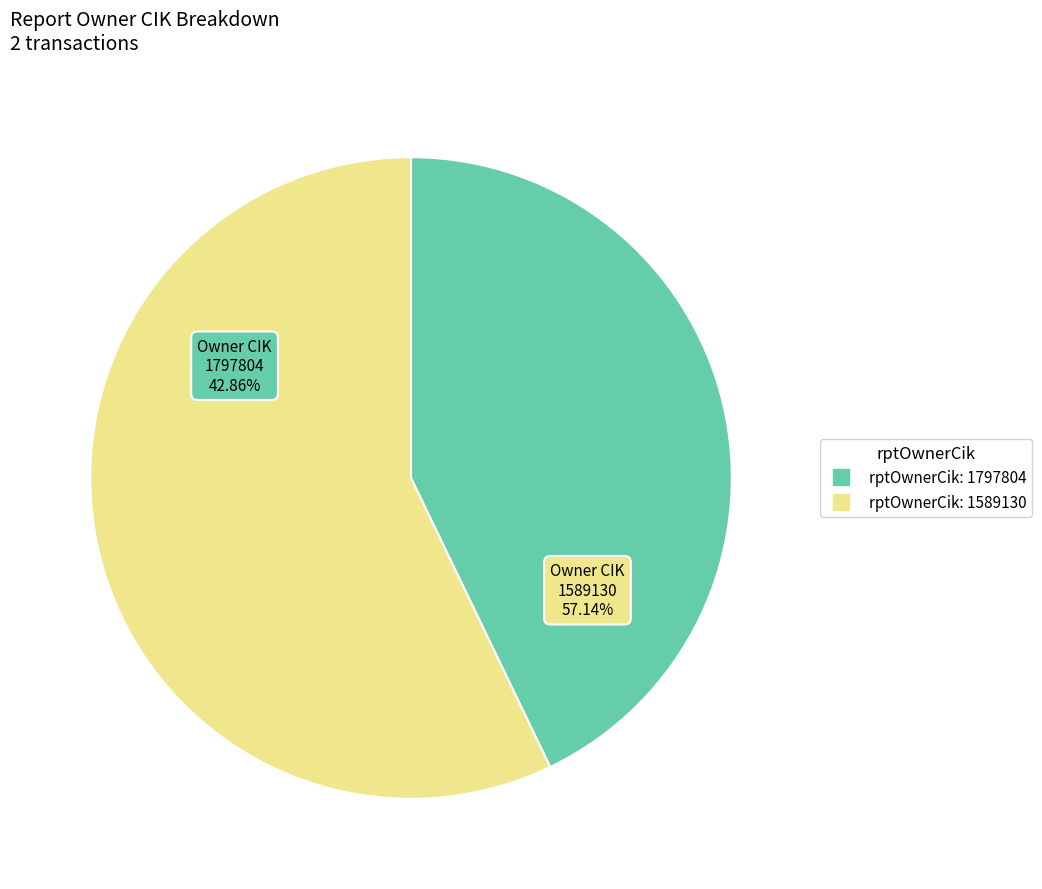

How many segments does this pie chart have?

2